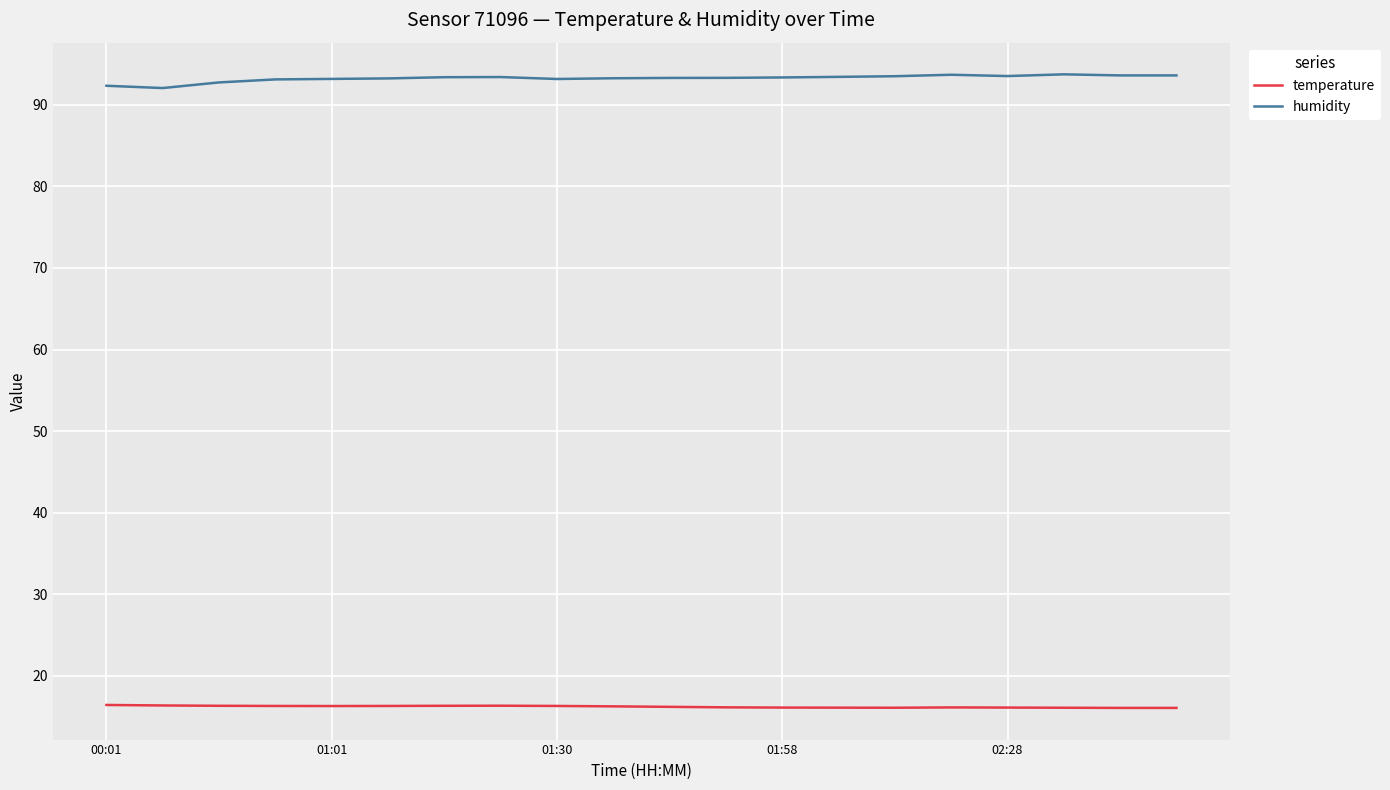

What is the lowest value of the humidity series?

92.1